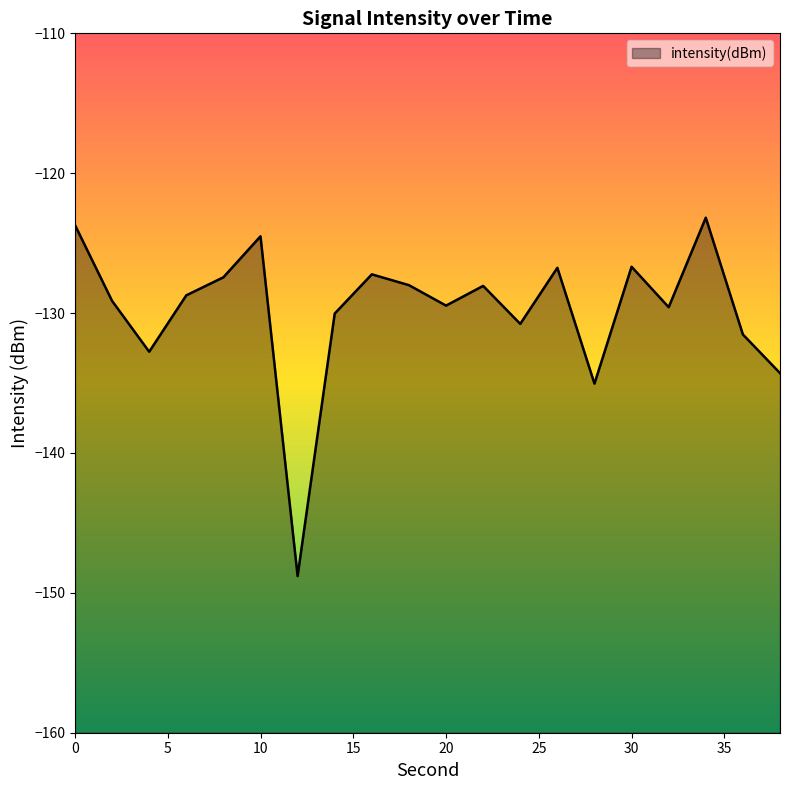

Which category has the lowest value across all series?

12